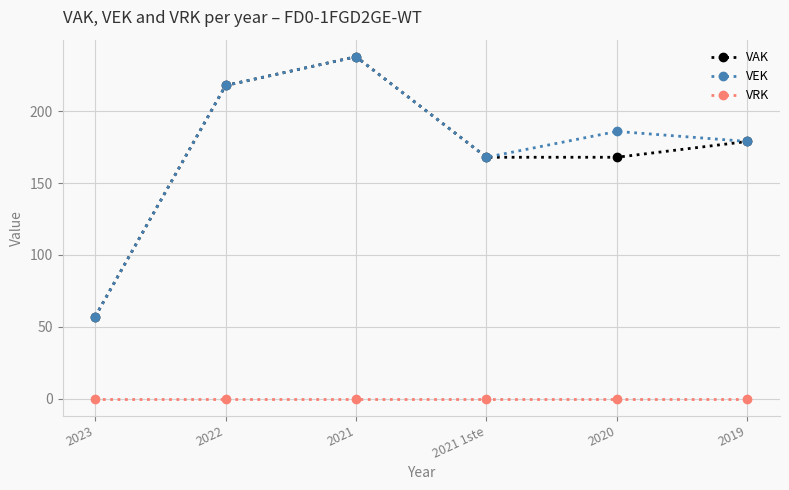

Which series has the largest total across all categories?

VEK